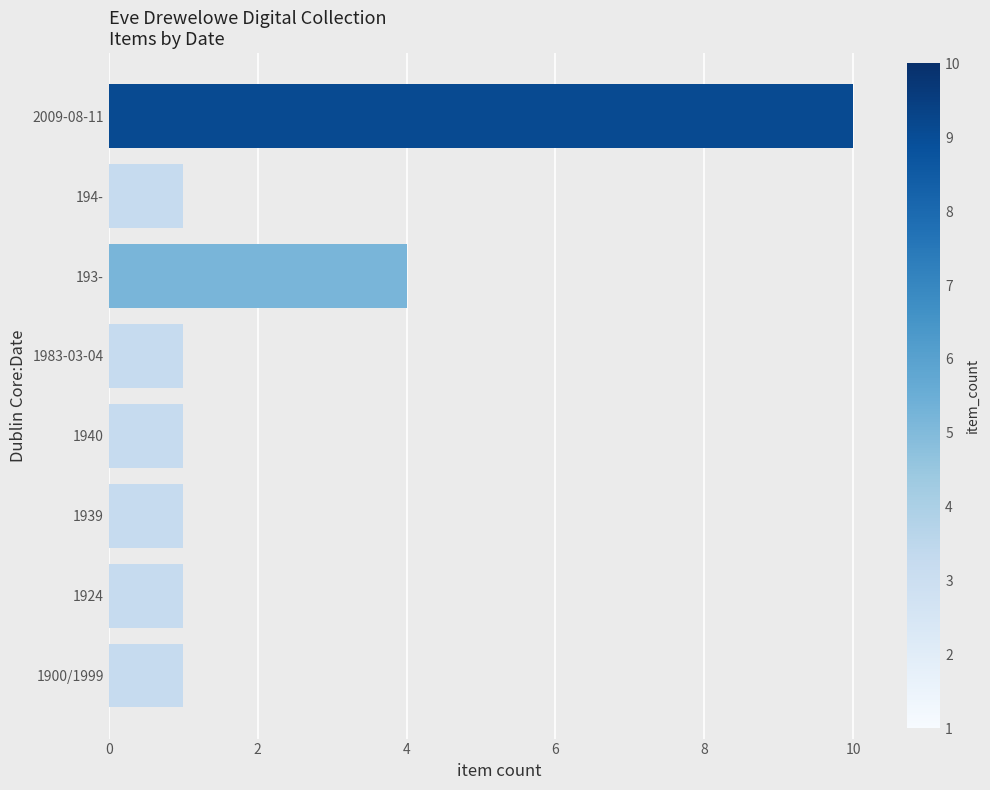

True or false: the data shows 1 at 1940.

True